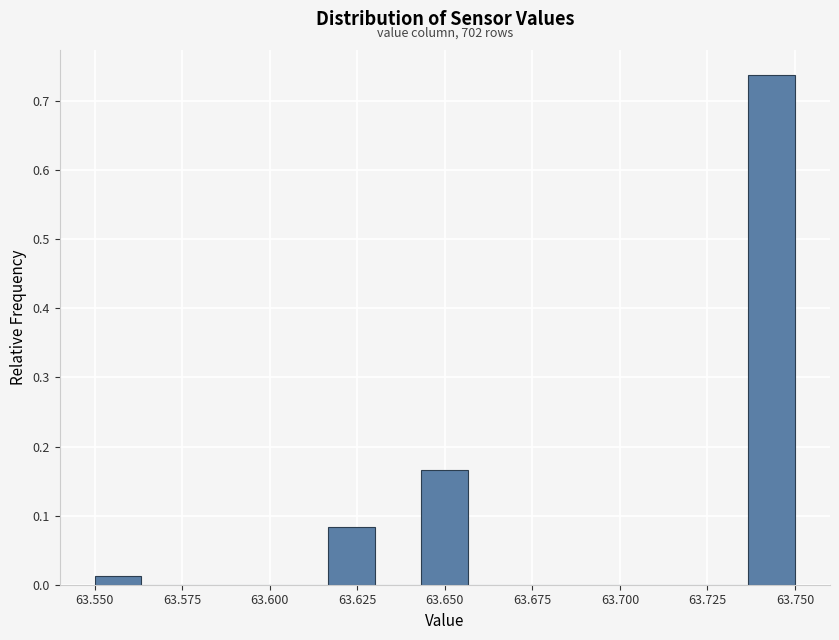

Read against the x-axis, roughly where is the centre of the tallest bar?

63.745